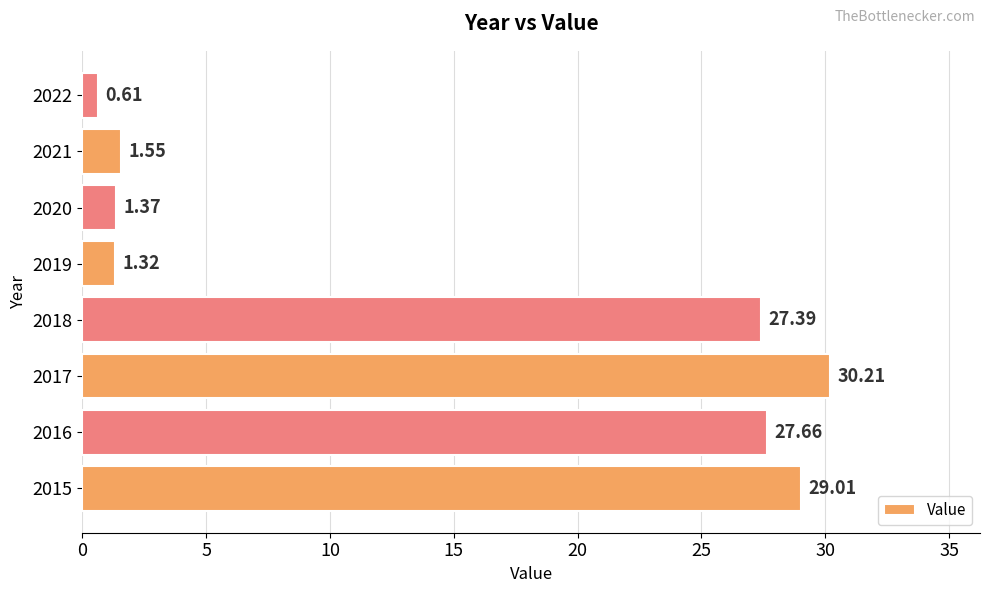

What is the average value?

14.9